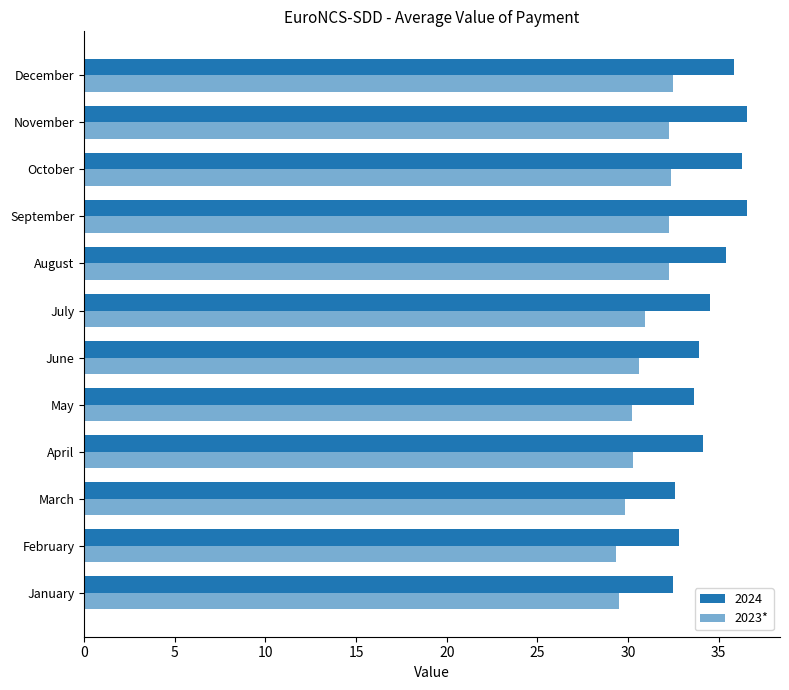

What is the value of the 5th bar from the left?

30.2